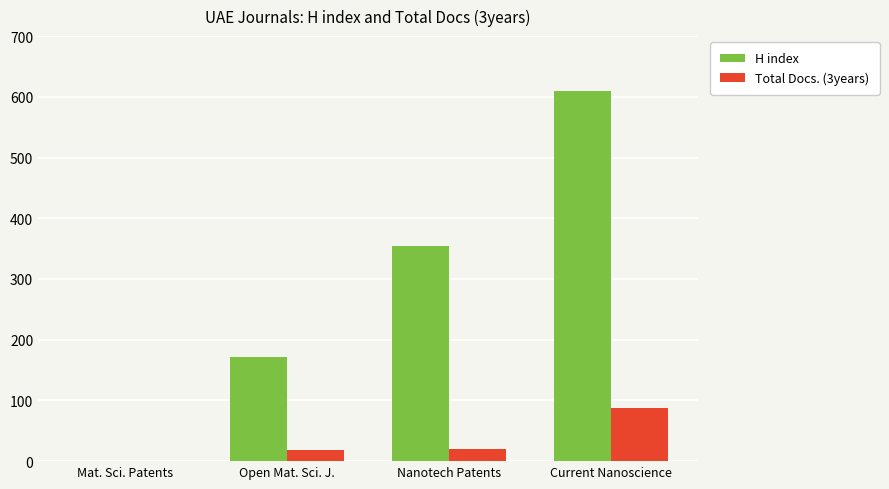

True or false: H index has a value of 392 at Current Nanoscience.

False